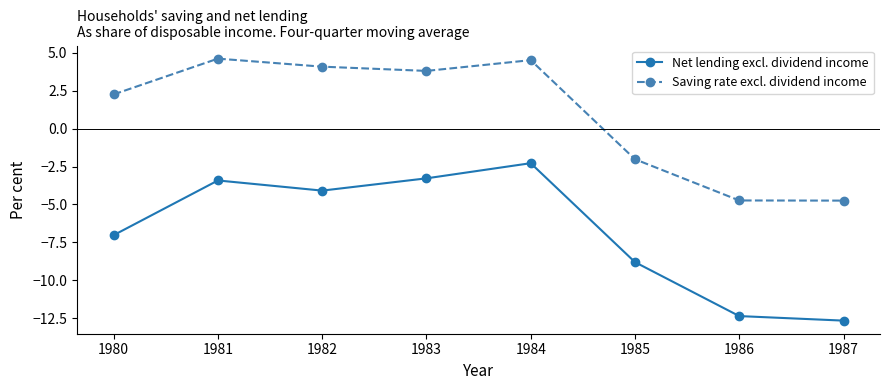

What is the highest value of the Saving rate excl. dividend income series?

4.6